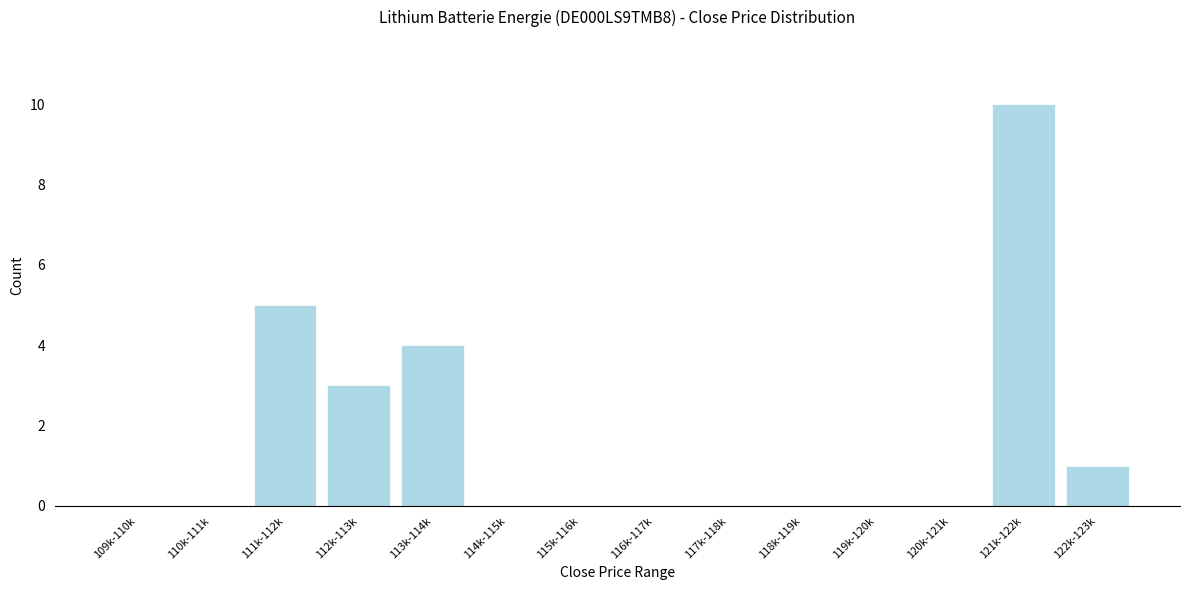

Reading left to right, list all the values displayed in this chart.

109k-110k=0	110k-111k=0	111k-112k=5	112k-113k=3	113k-114k=4	114k-115k=0	115k-116k=0	116k-117k=0	117k-118k=0	118k-119k=0	119k-120k=0	120k-121k=0	121k-122k=10	122k-123k=1